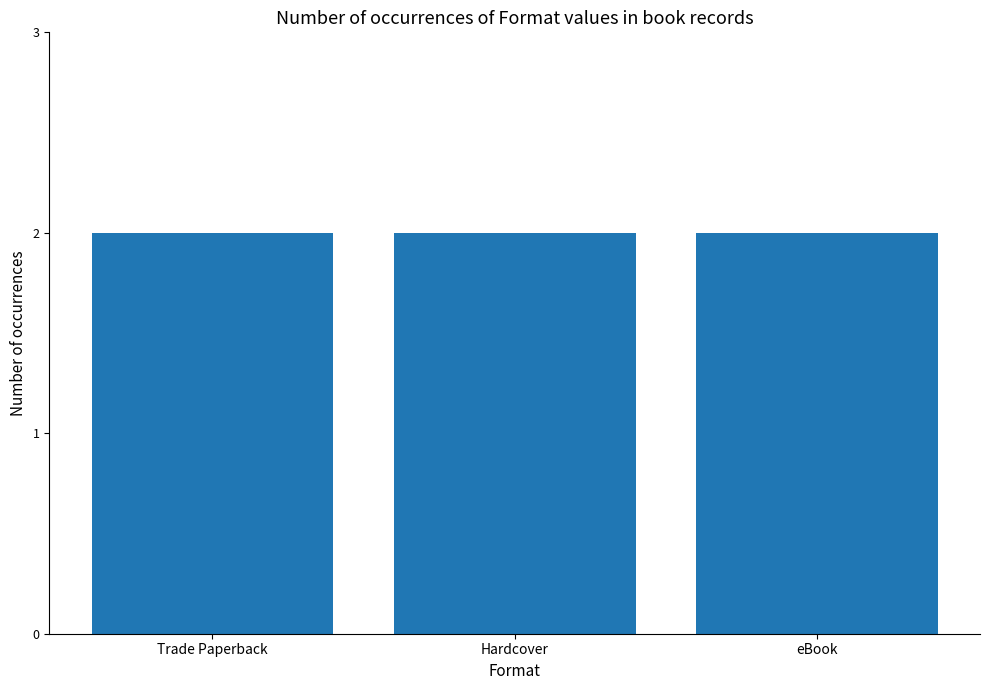

Which has a higher value, eBook or Trade Paperback?

eBook